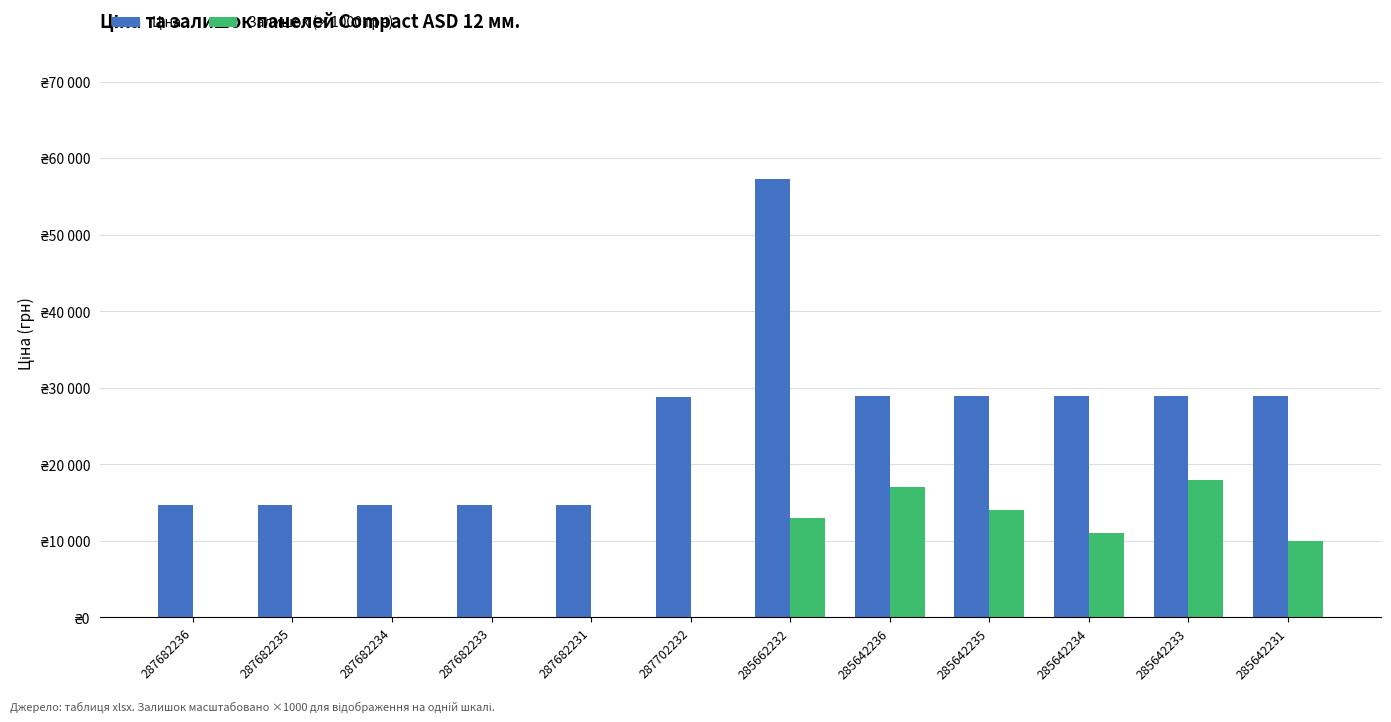

Where does the Залишок (×1000 грн) series first go above 10000?

285662232